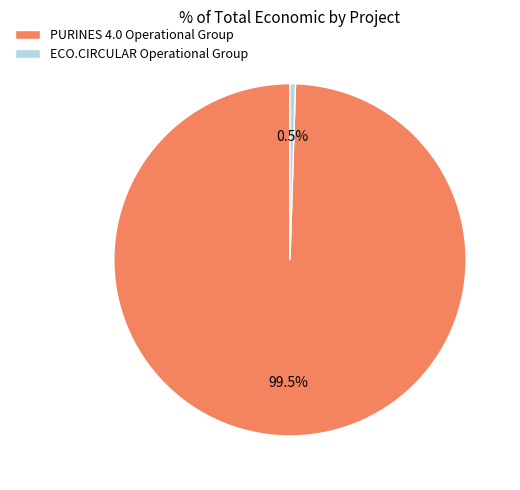

Does ECO.CIRCULAR Operational Group represent more than half of the total?

No